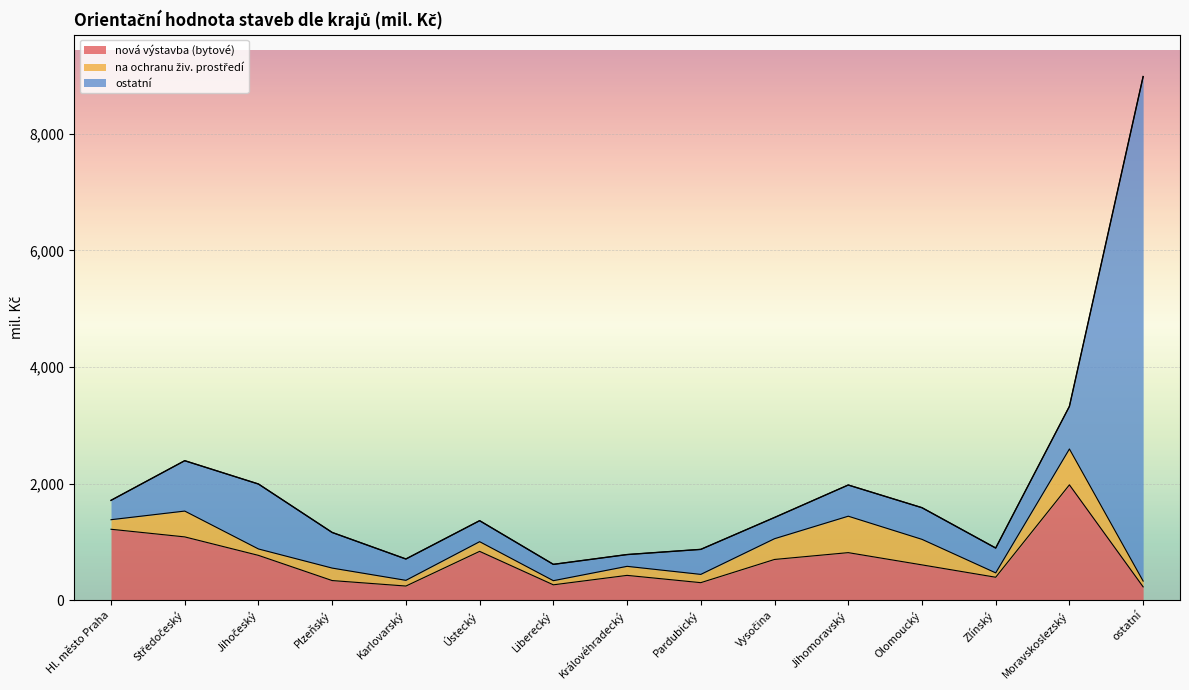

Which series has the largest total across all categories?

ostatní